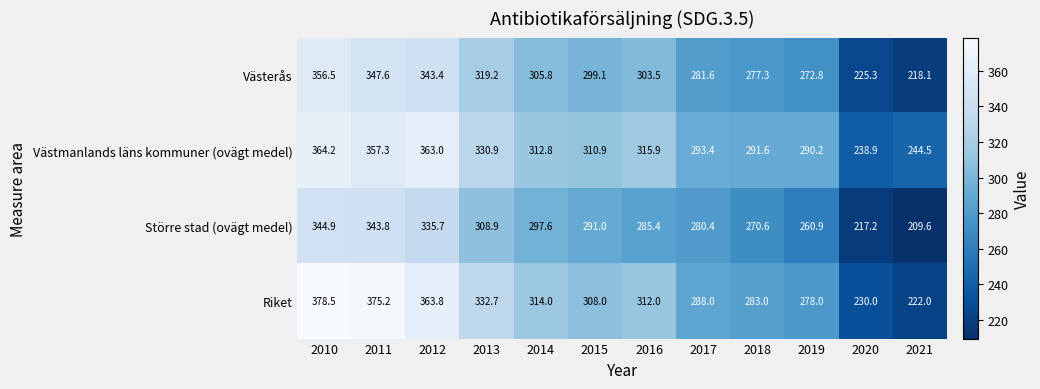

What is the difference between the maximum and minimum values in the Västerås series?

138.4